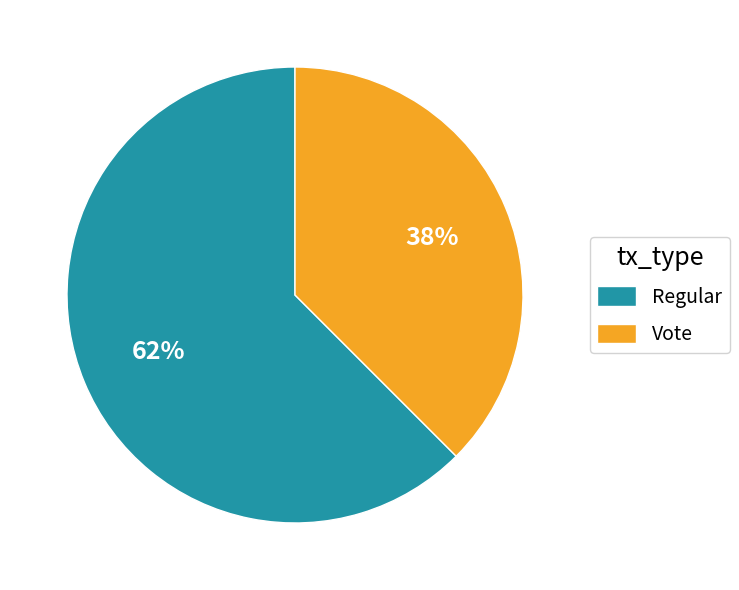

Count the number of slices in the pie.

2